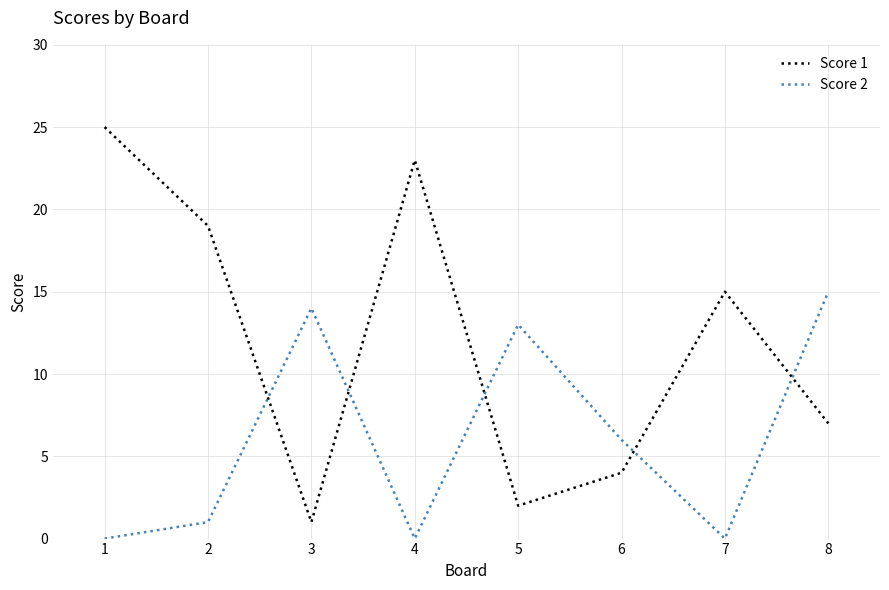

How many times do Score 1 and Score 2 cross each other?

5